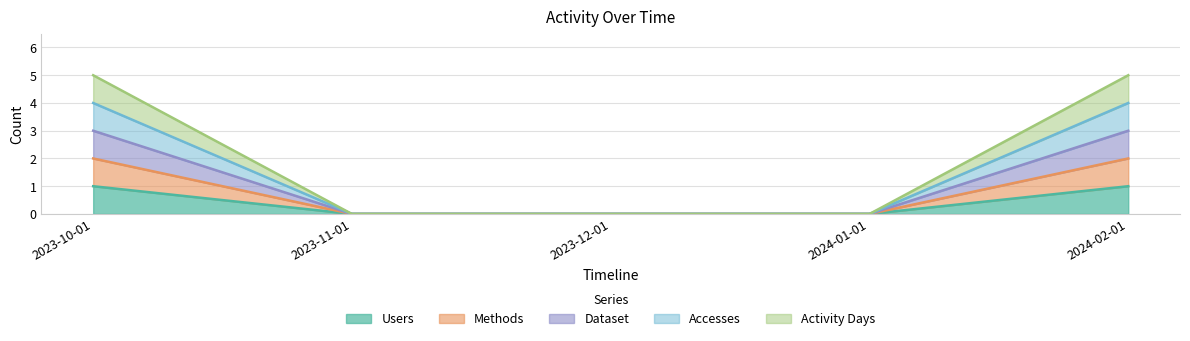

What is the label of the 2nd point from the right?

2024-01-01